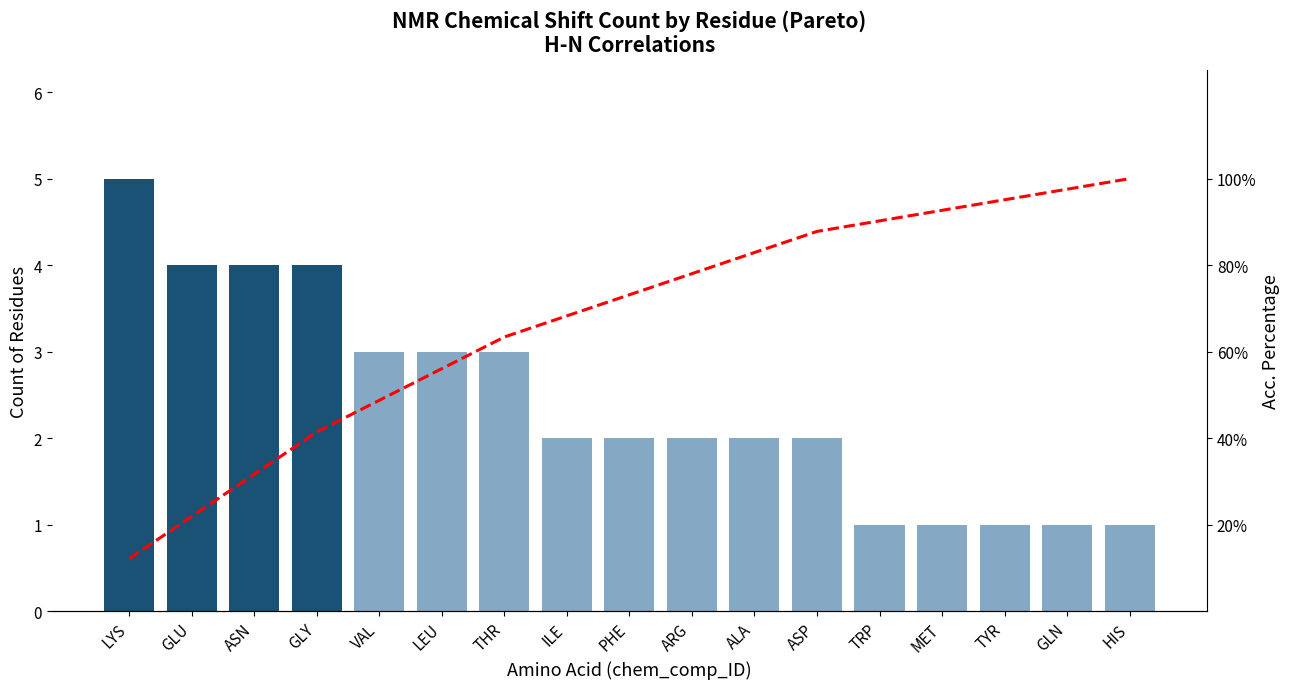

Where does the Cumulative % series first go above 73?

PHE